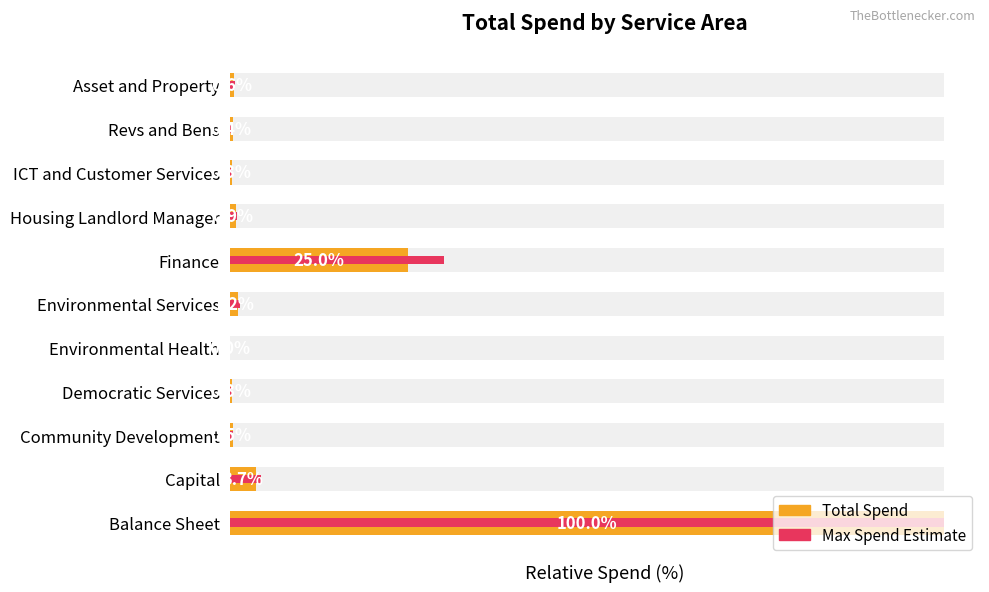

Rank the series by their average value, from lowest to highest.

Total Spend, Max Spend Estimate